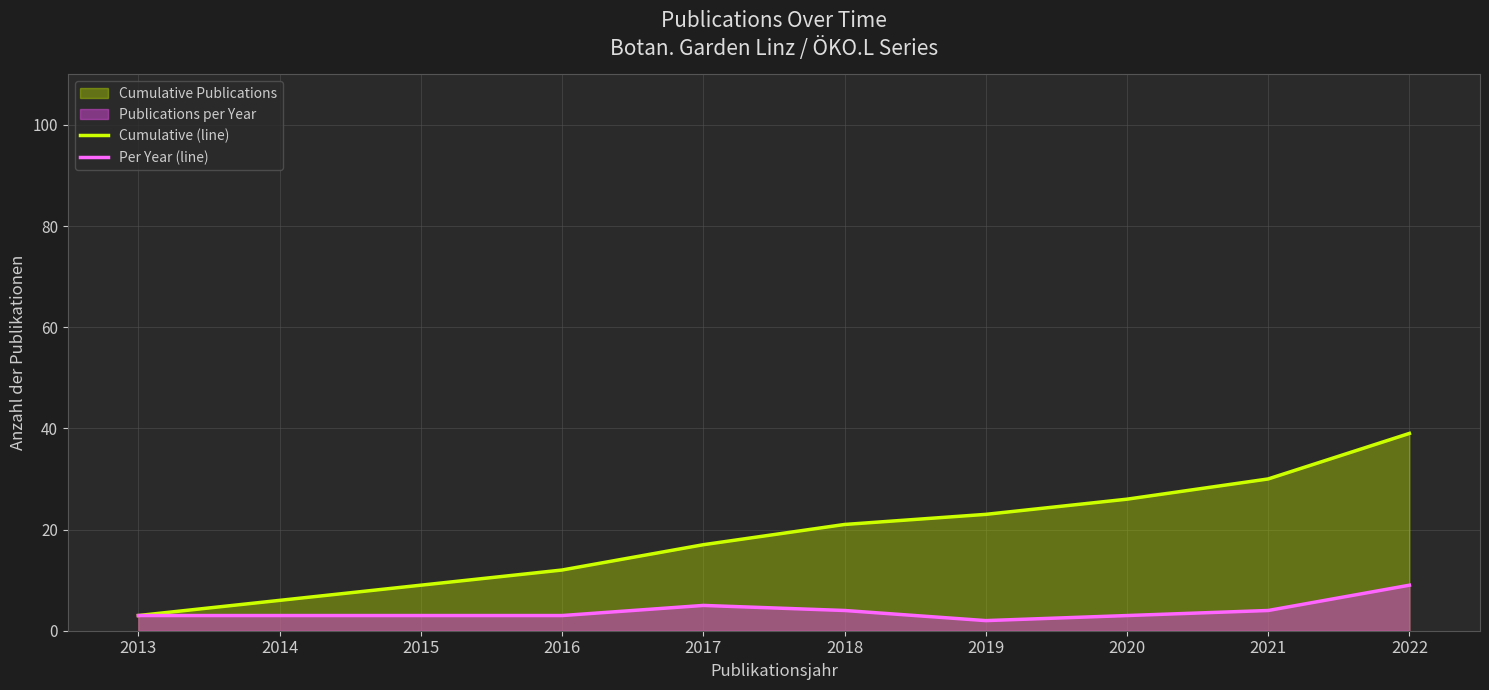

List the labels in order of Cumulative (line) value, largest first.

2022, 2021, 2020, 2019, 2018, 2017, 2016, 2015, 2014, 2013